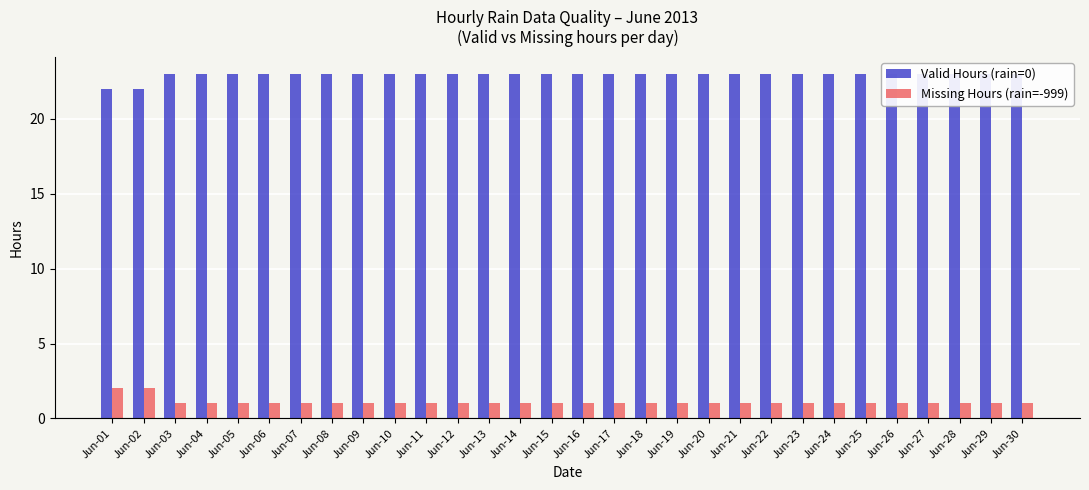

How many data points does each series have?

30